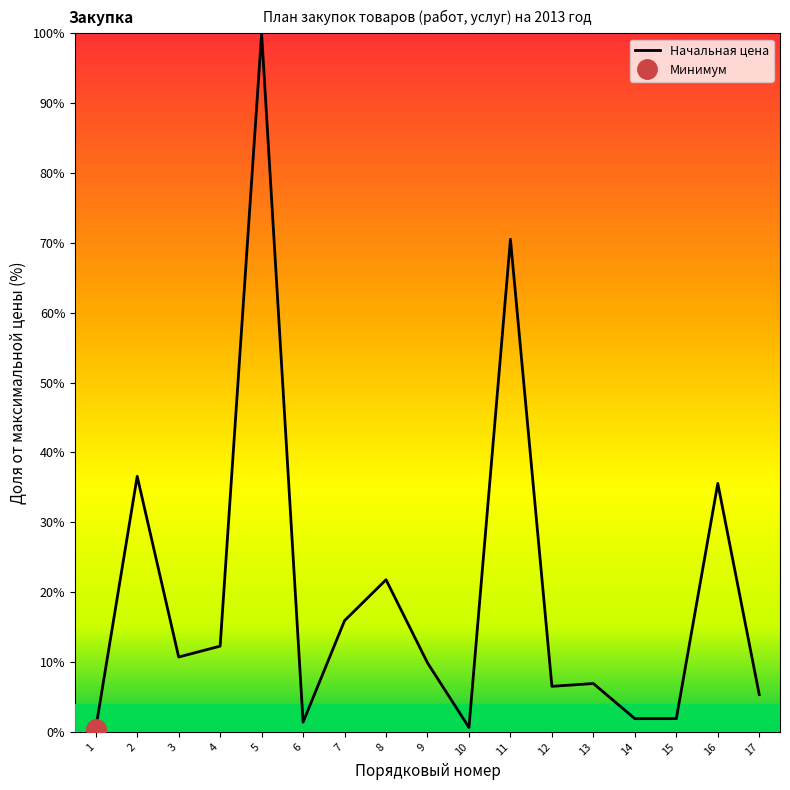

What is the sum of the values at 13 and 3?

17.6